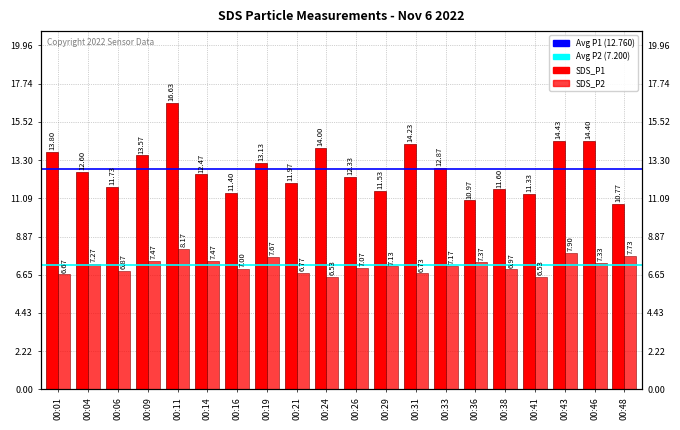

Reading right to left, extract all data points from this chart.

SDS_P1: 00:48=10.8	00:46=14.4	00:43=14.4	00:41=11.3	00:38=11.6	00:36=11.0	00:33=12.9	00:31=14.2	00:29=11.5	00:26=12.3	00:24=14.0	00:21=12.0	00:19=13.1	00:16=11.4	00:14=12.5	00:11=16.6	00:09=13.6	00:06=11.7	00:04=12.6	00:01=13.8
SDS_P2: 00:48=7.7	00:46=7.3	00:43=7.9	00:41=6.5	00:38=7.0	00:36=7.4	00:33=7.2	00:31=6.7	00:29=7.1	00:26=7.1	00:24=6.5	00:21=6.8	00:19=7.7	00:16=7.0	00:14=7.5	00:11=8.2	00:09=7.5	00:06=6.9	00:04=7.3	00:01=6.7